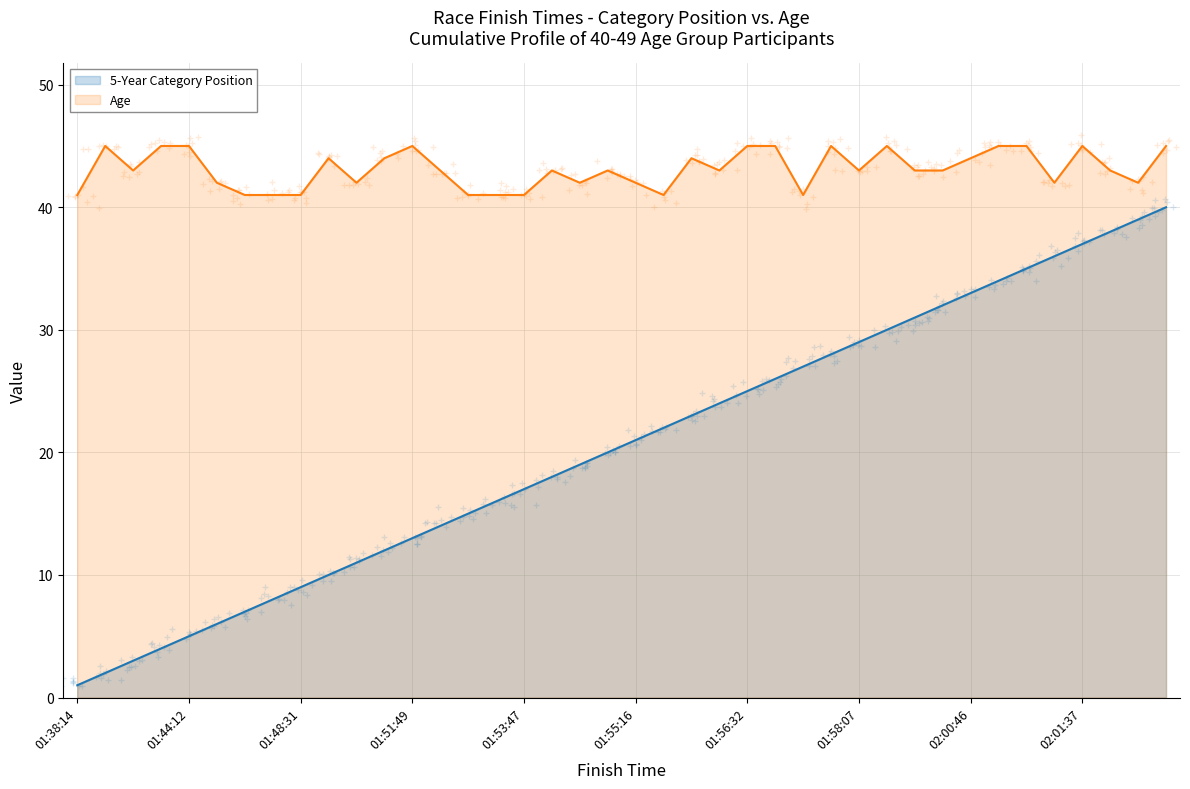

Rank the series by their average value, from highest to lowest.

Age, 5-Year Category Position